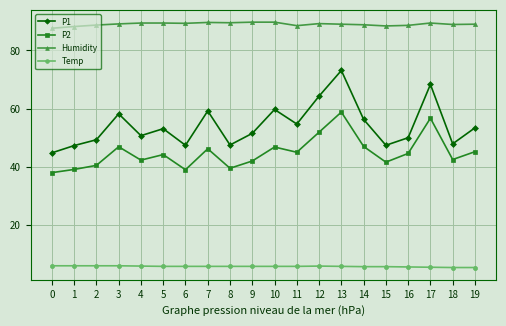

What is the difference between the second highest and second lowest values in the Temp series?

0.6